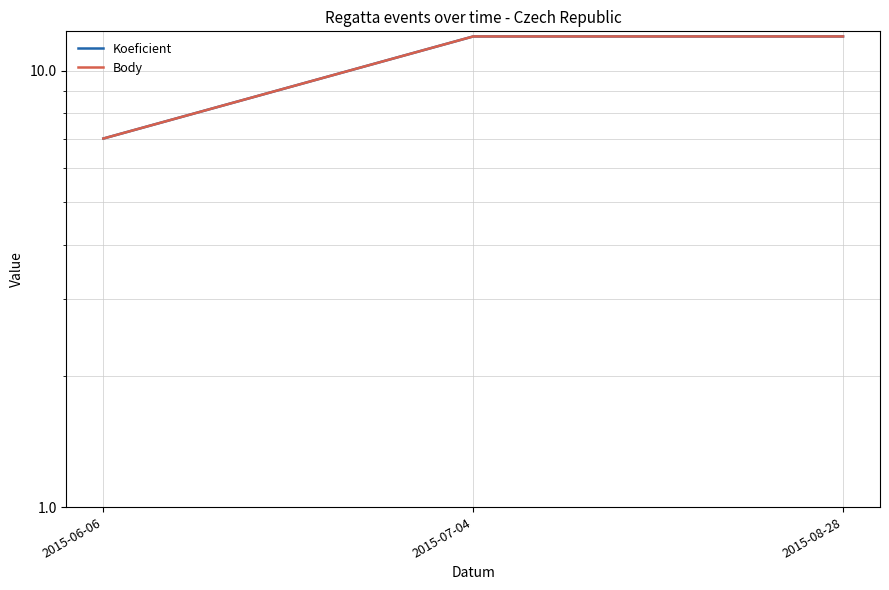

The Koeficient series shows 12 at 2015-07-04. True or false?

True